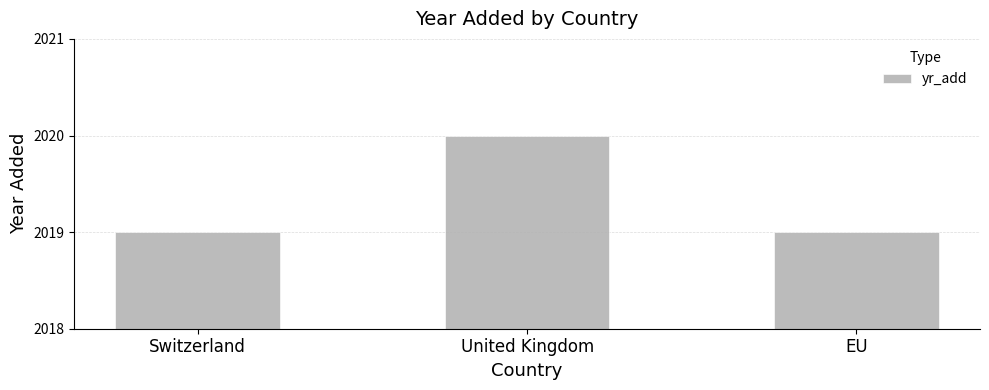

What position from the right is United Kingdom?

2